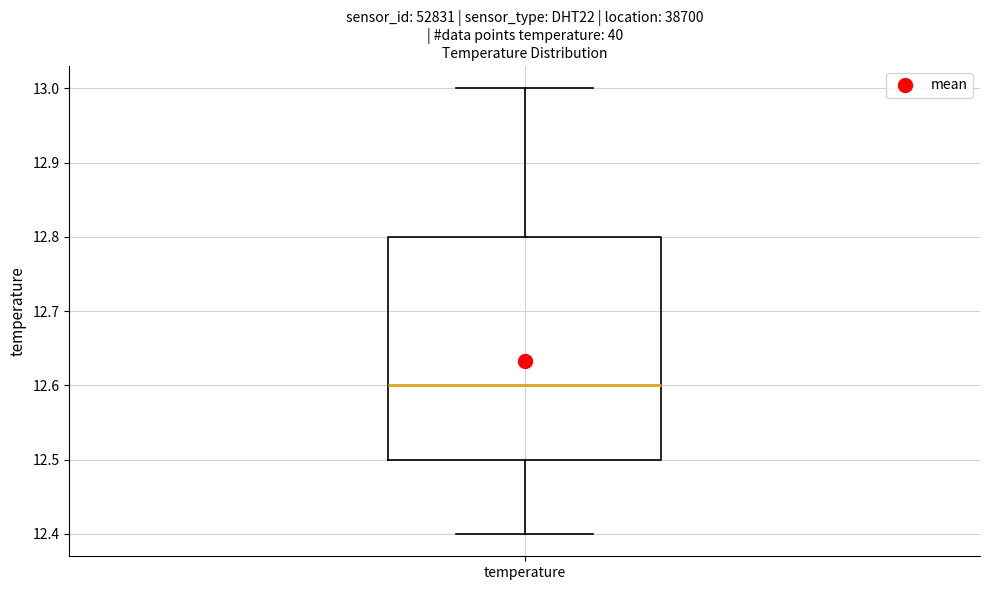

Read this box plot against the y-axis: the position of the median line, the range covered by the box, and the ends of both whiskers. The values are not printed on the chart, so give them approximately, as read against the axis.

median 12.6, box 12.5 to 12.8, whiskers 12.4 to 13.0